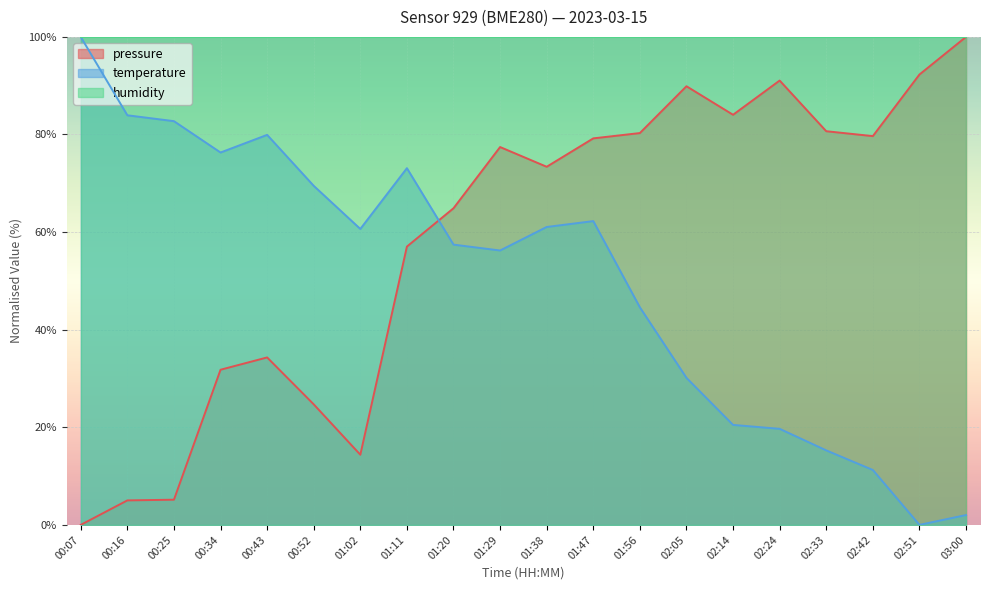

True or false: pressure has more than 1 points higher than both neighbors.

True